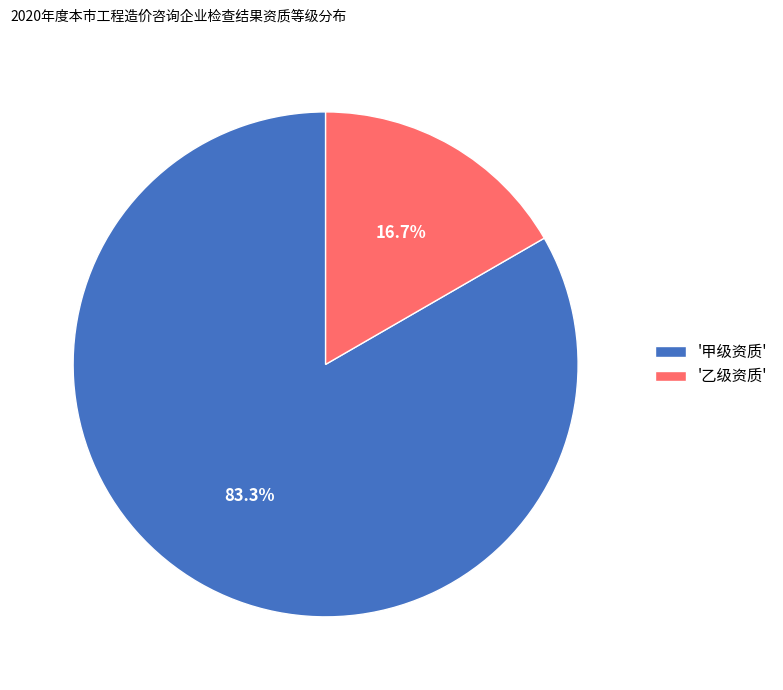

Which has a higher value, '乙级资质' or '甲级资质'?

'甲级资质'